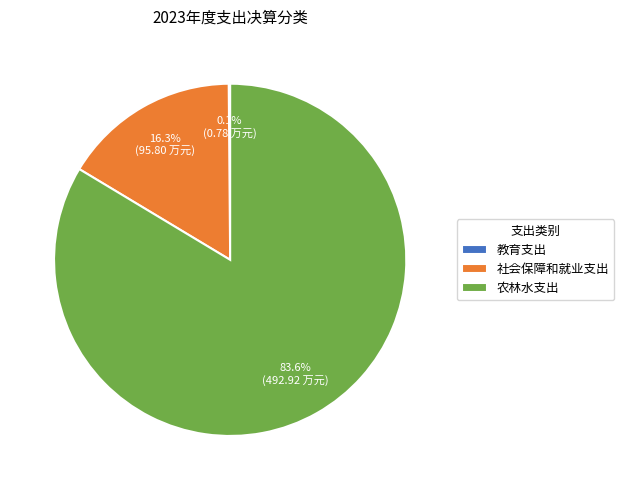

What is the total percentage of 社会保障和就业支出 and 农林水支出?

99.9%